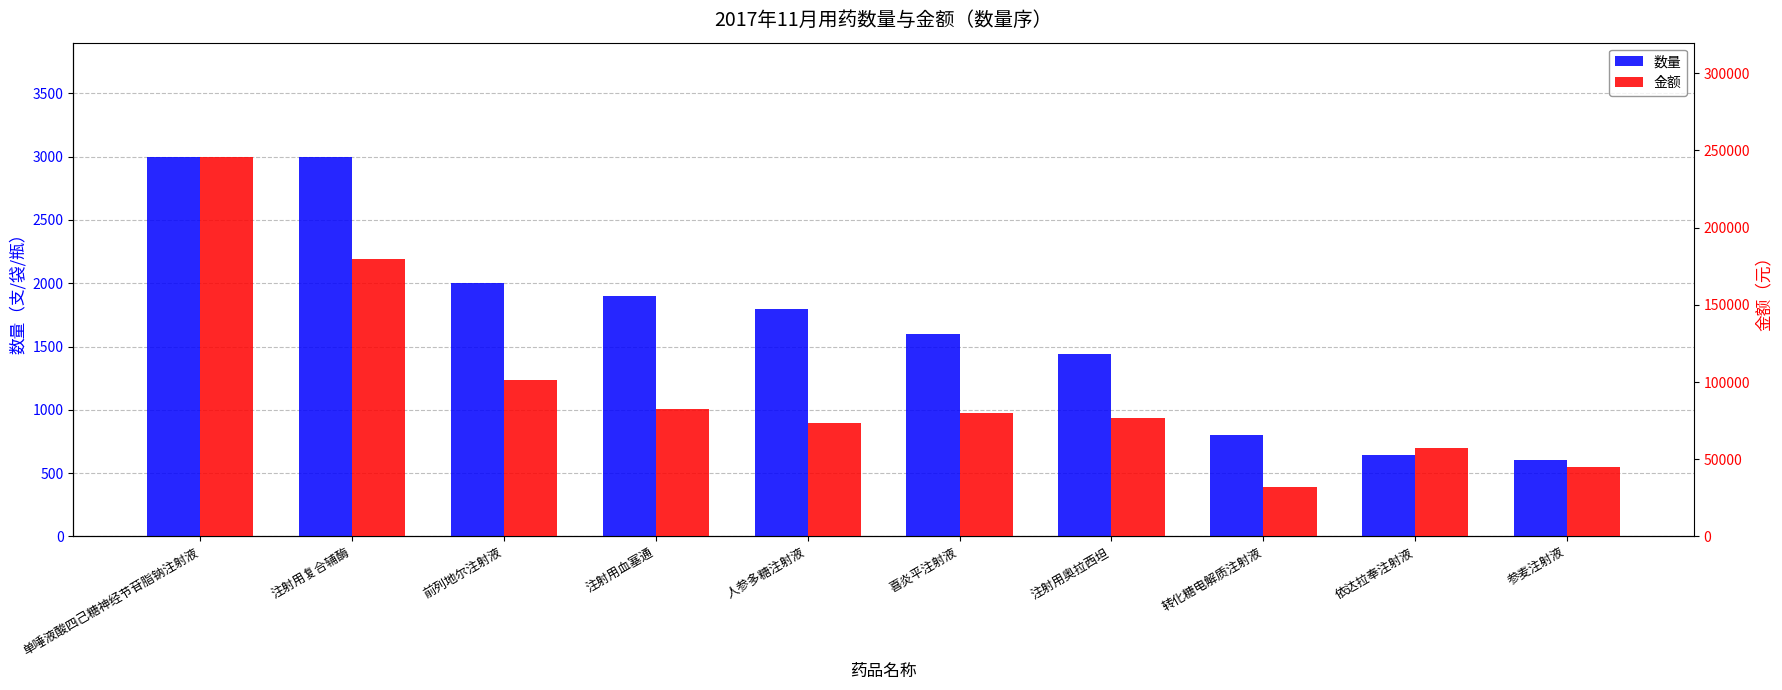

Rank the series by their maximum value, from lowest to highest.

数量, 金额